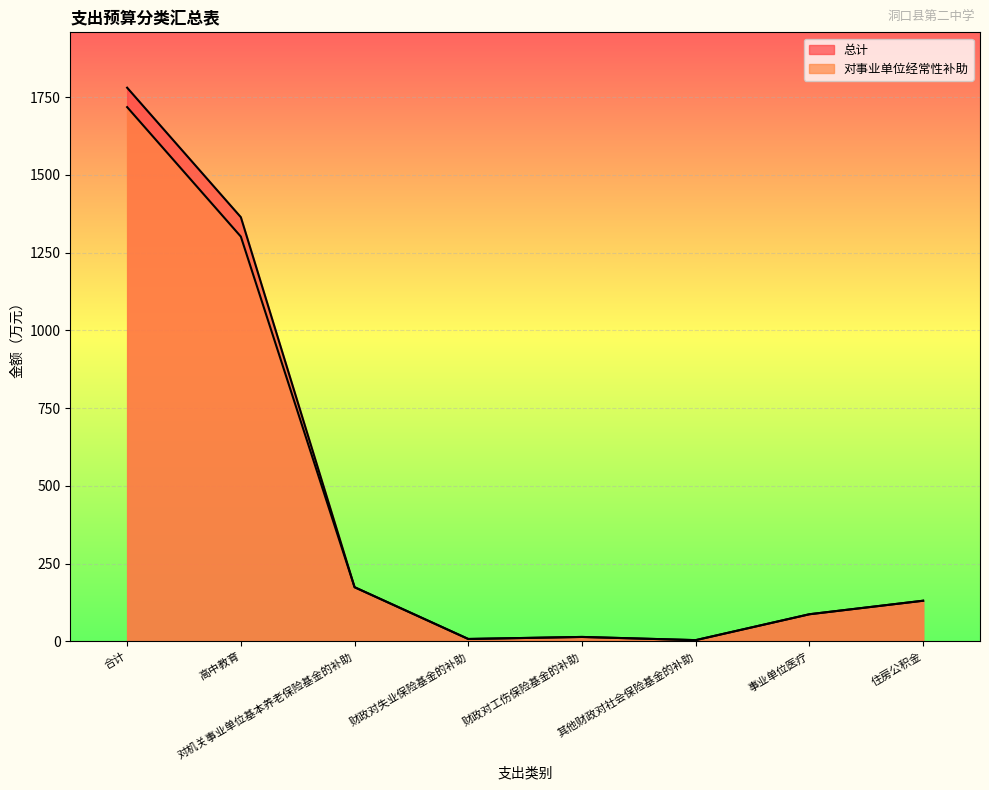

What is the label of the 6th point from the right?

对机关事业单位基本养老保险基金的补助